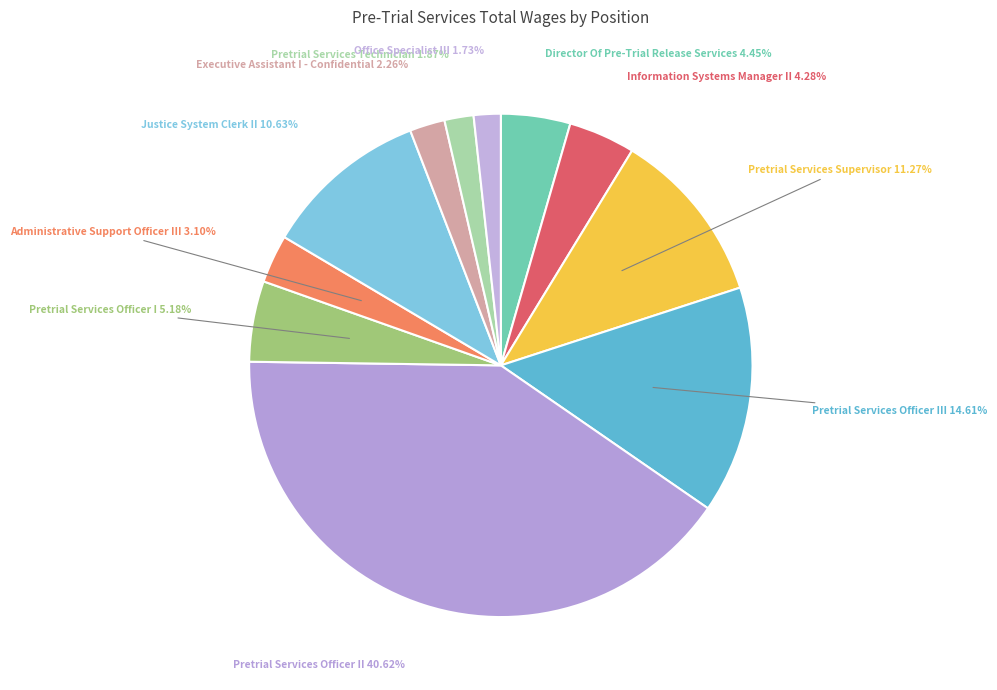

Count the number of slices in the pie.

11